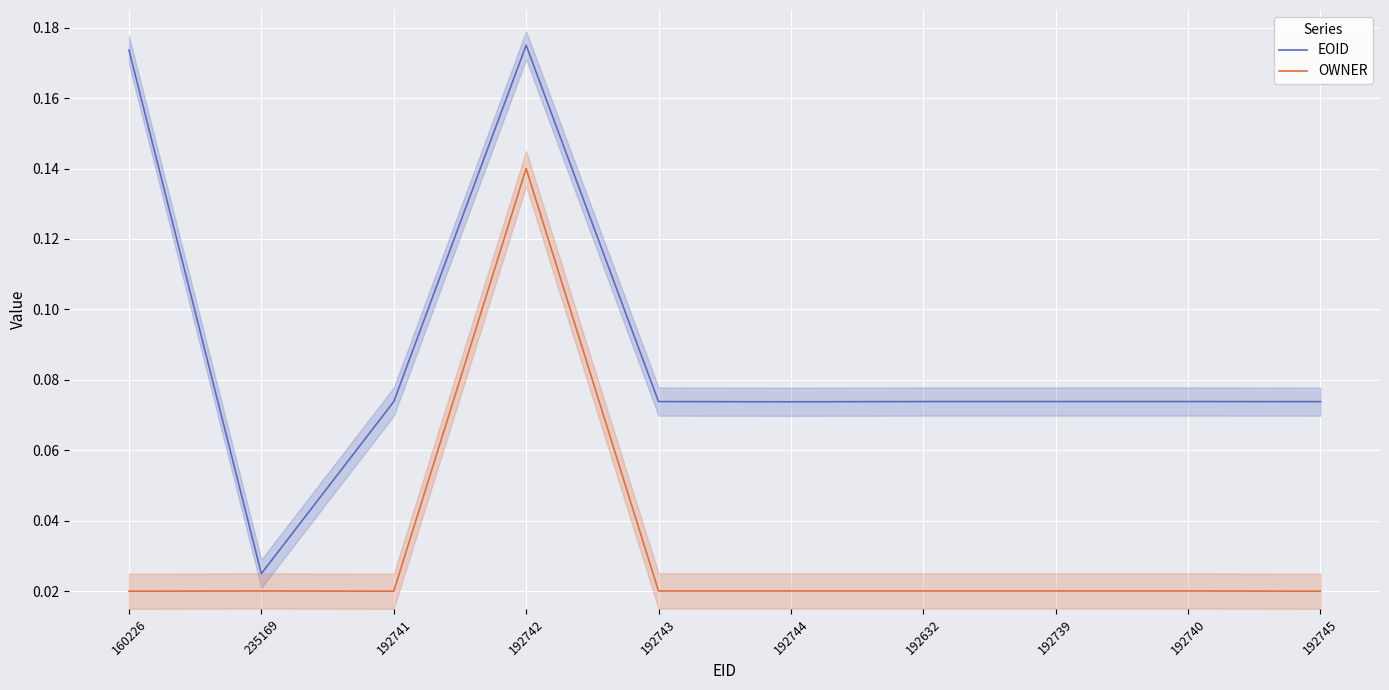

Is this an area chart (filled region under the line)?

No